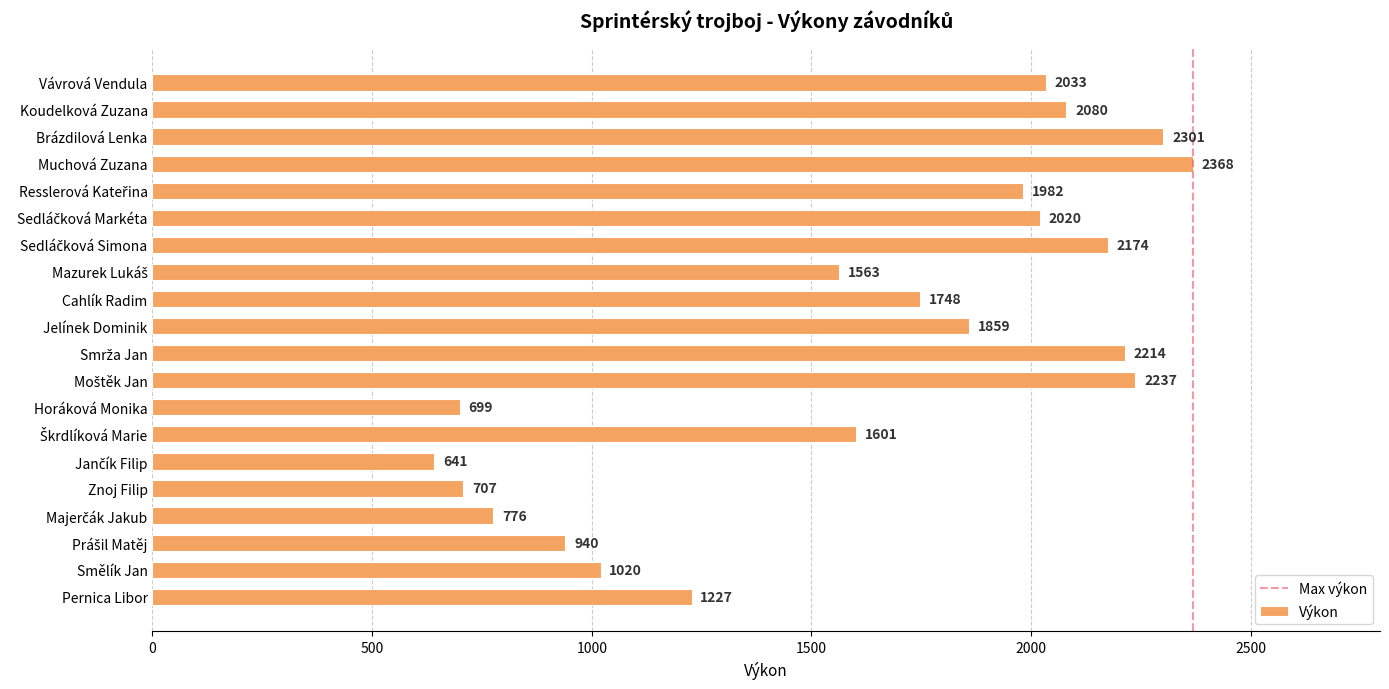

The chart shows a value of 481 at Znoj Filip. True or false?

False